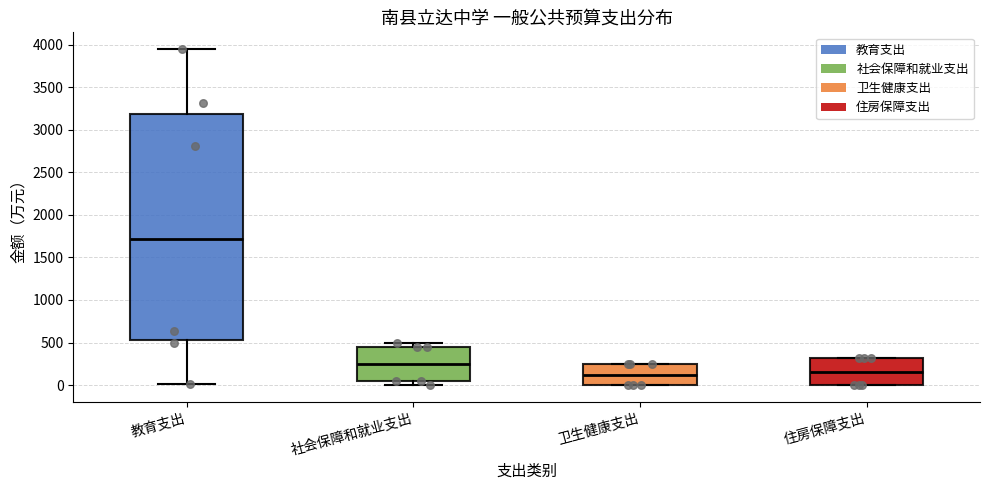

Reading left to right, read every box against the y-axis: the position of its median line, the range the box covers, and the ends of its whiskers. The values are not printed on the chart, so give them approximately, as read against the axis.

教育支出: median 1700, box 550 to 3200, whiskers 0 to 3950
社会保障和就业支出: median 250, box 50 to 450, whiskers 0 to 500
卫生健康支出: median 100, box 0 to 250, whiskers 0 to 250
住房保障支出: median 150, box 0 to 300, whiskers 0 to 300